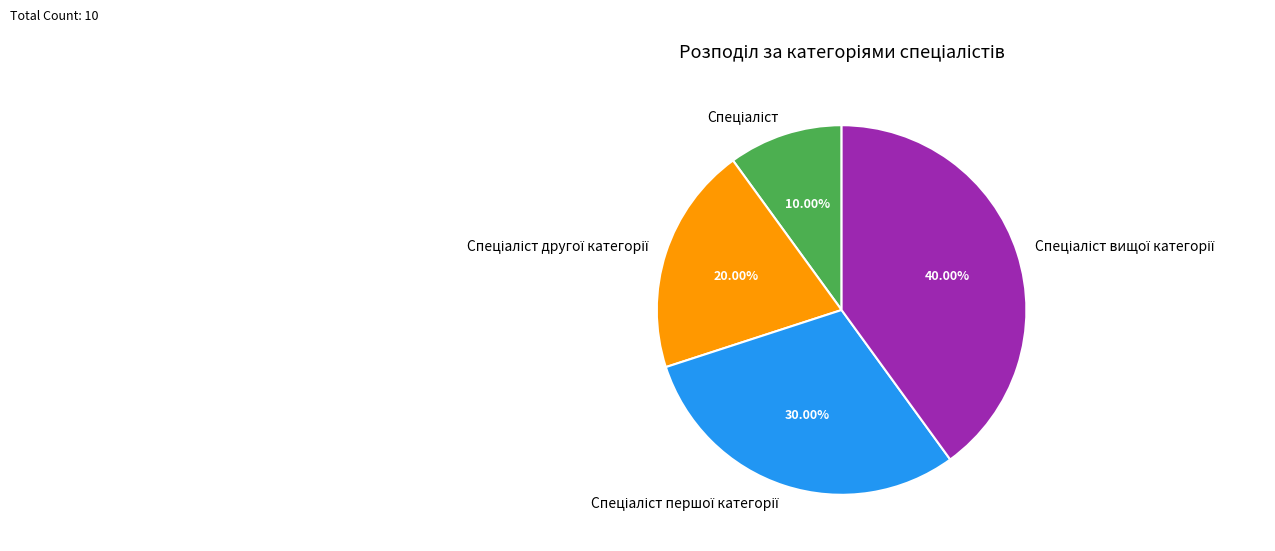

To the nearest percent, what is the difference between the largest and smallest slice percentages?

30%